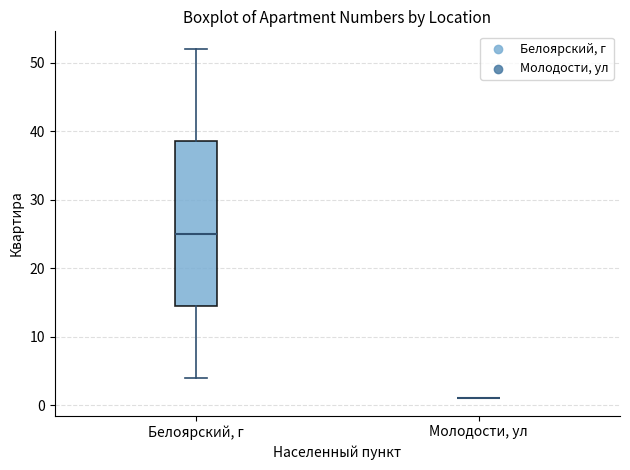

Reading left to right, transcribe this box plot: for each box, give where its median line is, the range the box spans, and where its two whiskers end, as read against the y-axis. The values are not printed on the chart, so give them approximately, as read against the axis.

Белоярский, г: median 25, box 15 to 39, whiskers 4 to 52
Молодости, ул: box collapsed to a line at 1, whiskers 1 to 1